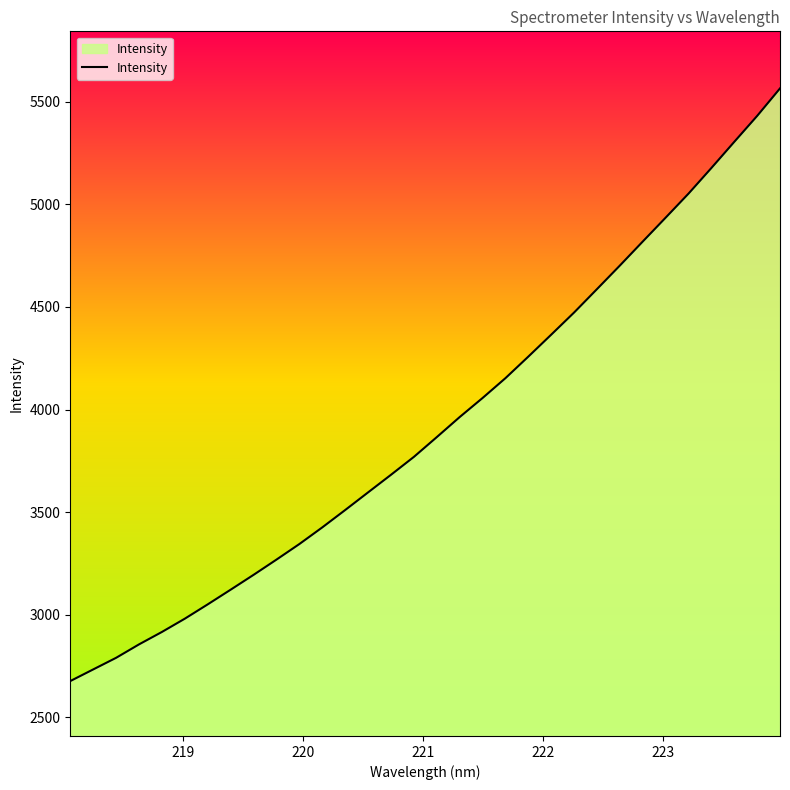

What is the difference between the maximum and minimum values?

2889.0